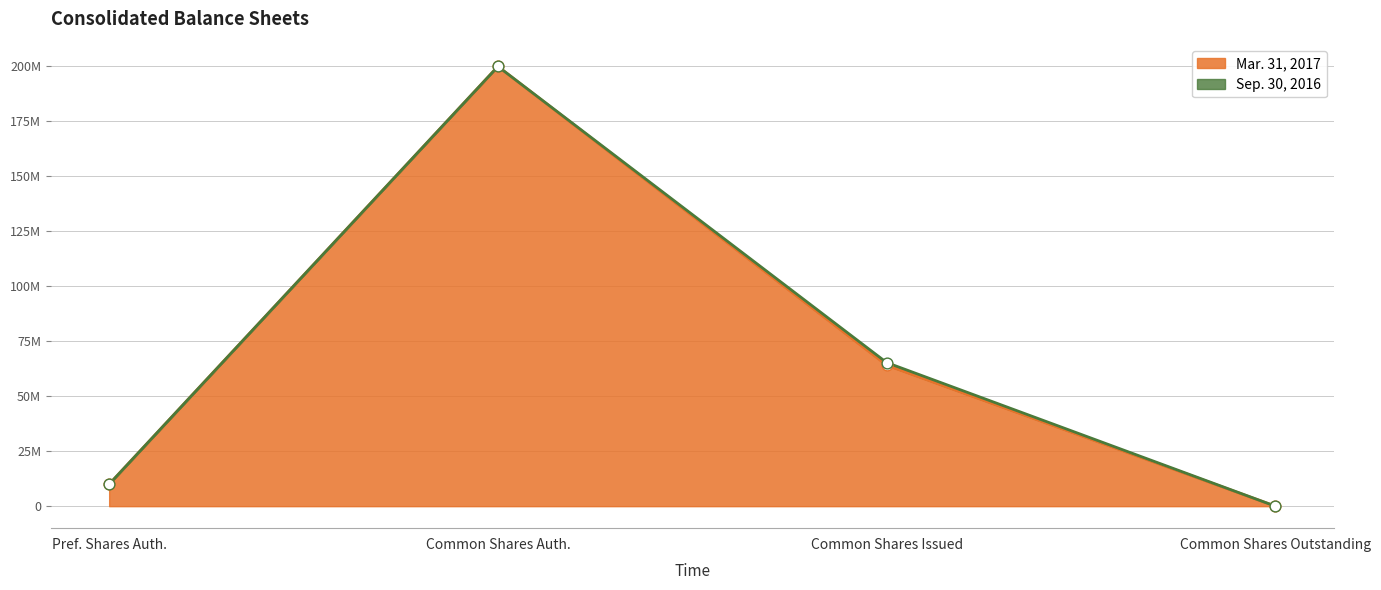

At which category is the sum across all series the highest?

Common stock shares issued